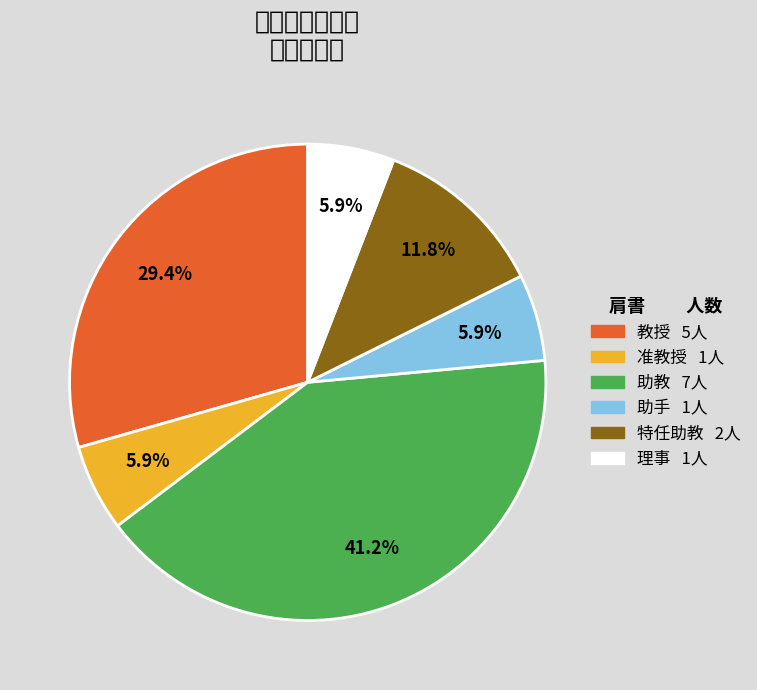

How many slices are in this pie chart?

6